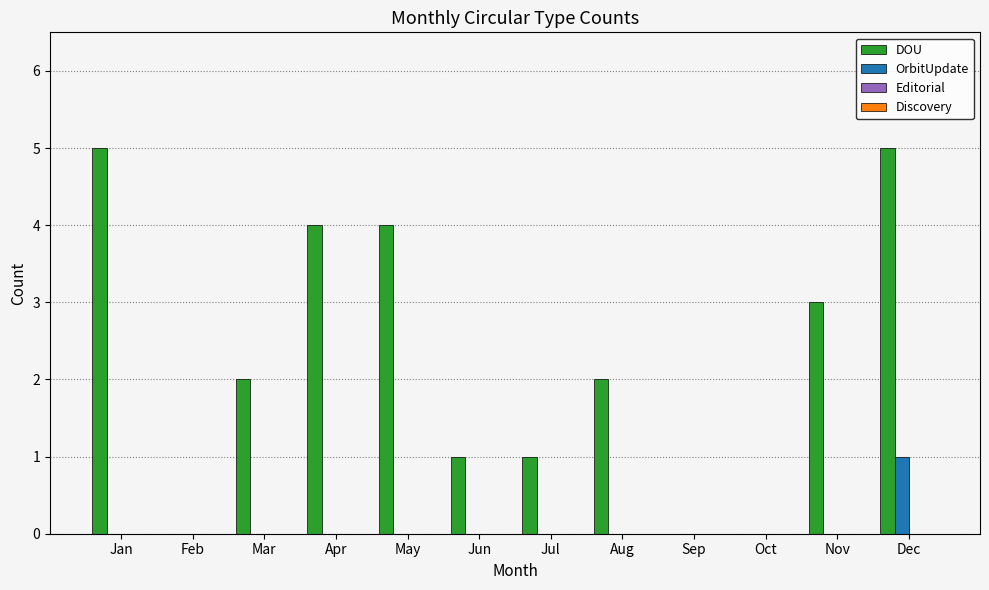

Between Apr and Jun, which series saw the biggest shift?

DOU